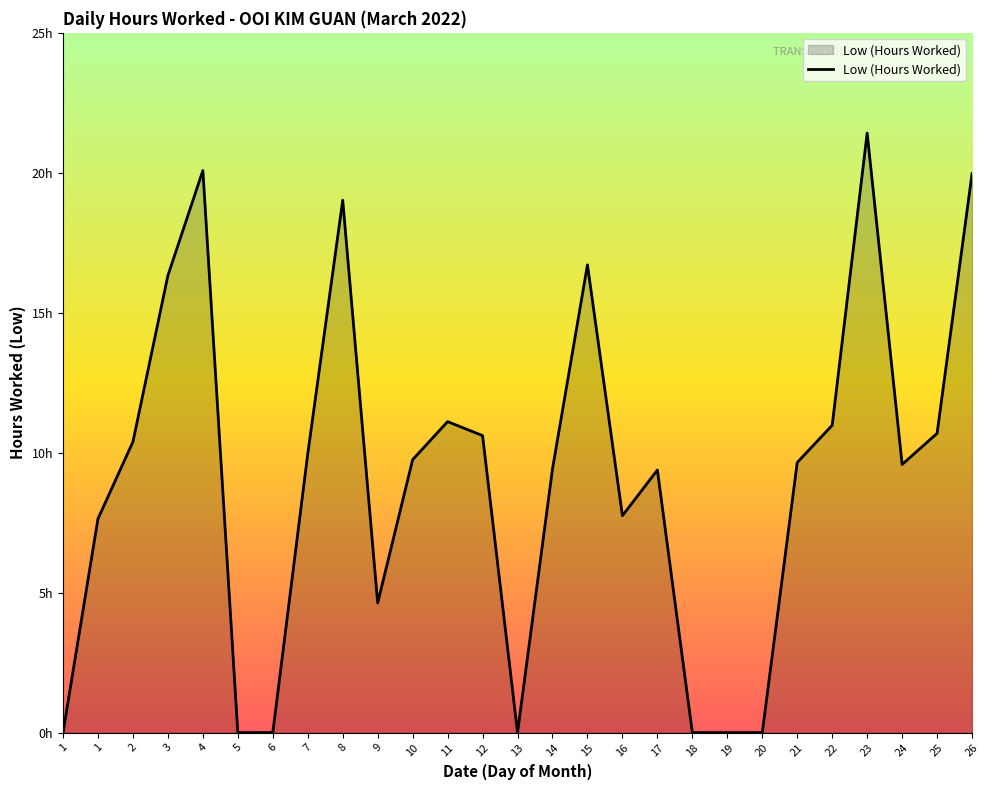

Which has a higher value, 24 or 5?

24